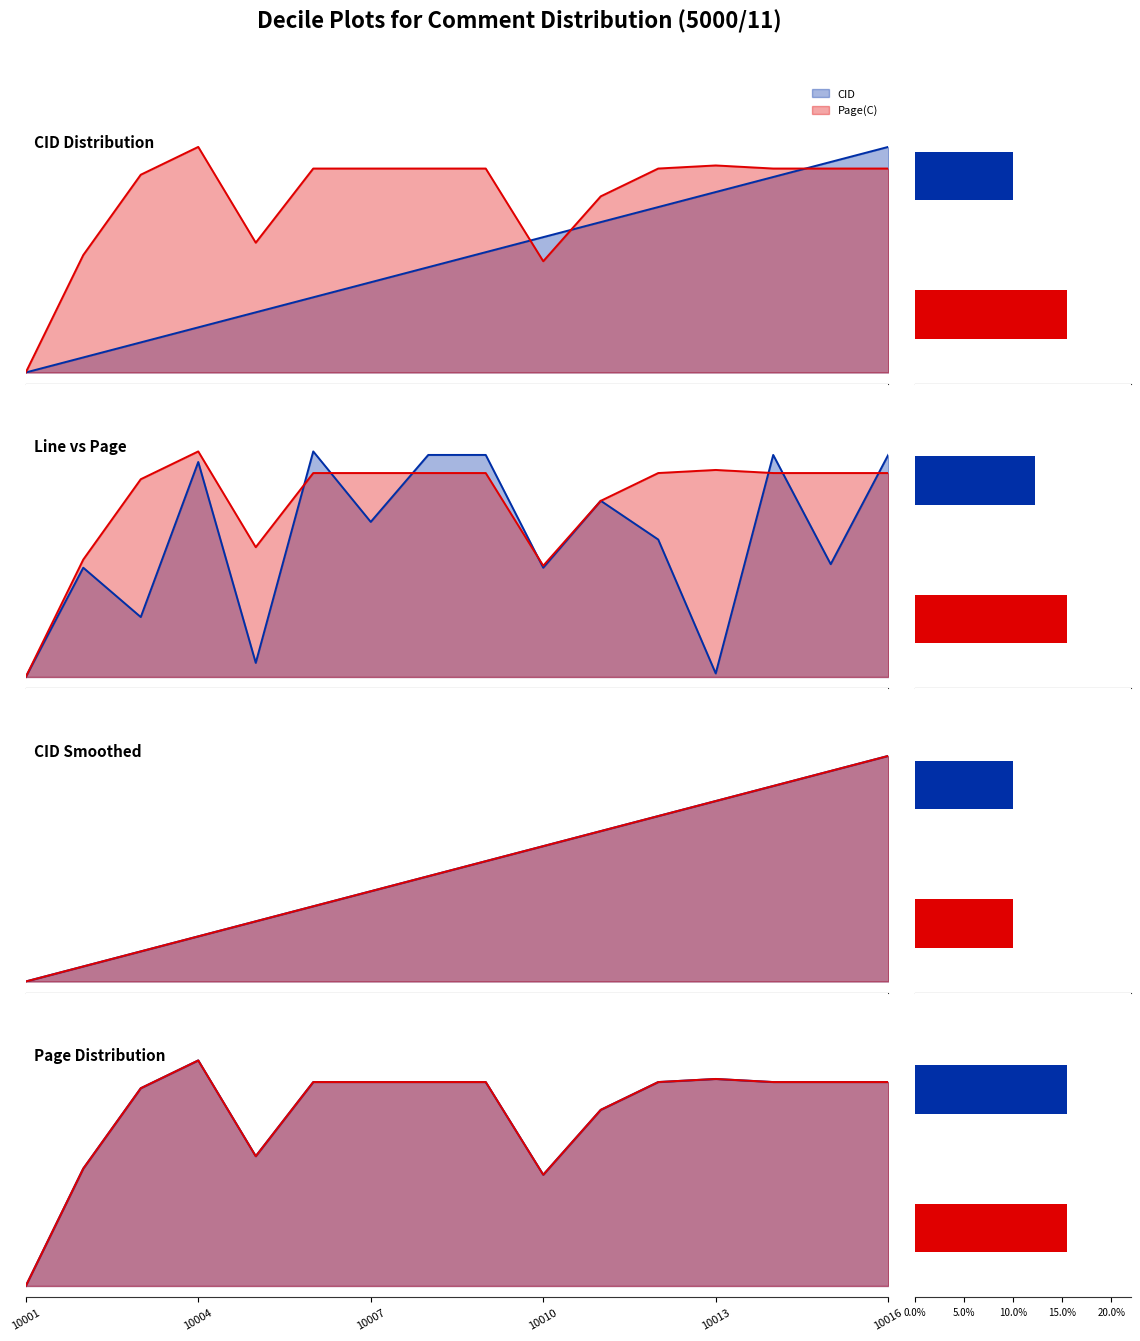

Reading left to right, what are all the values shown in this chart?

CID: 10001=0.0	10002=0.1	10003=0.1	10004=0.2	10005=0.3	10006=0.3	10007=0.4	10008=0.5	10009=0.5	10010=0.6	10011=0.7	10012=0.7	10013=0.8	10014=0.9	10015=0.9	10016=1.0
Line(C): 10001=0.0	10002=0.5	10003=0.3	10004=1.0	10005=0.1	10006=1.0	10007=0.7	10008=1.0	10009=1.0	10010=0.5	10011=0.8	10012=0.6	10013=0.0	10014=1.0	10015=0.5	10016=1.0
Page(C): 10001=0.0	10002=0.5	10003=0.9	10004=1.0	10005=0.6	10006=0.9	10007=0.9	10008=0.9	10009=0.9	10010=0.5	10011=0.8	10012=0.9	10013=0.9	10014=0.9	10015=0.9	10016=0.9